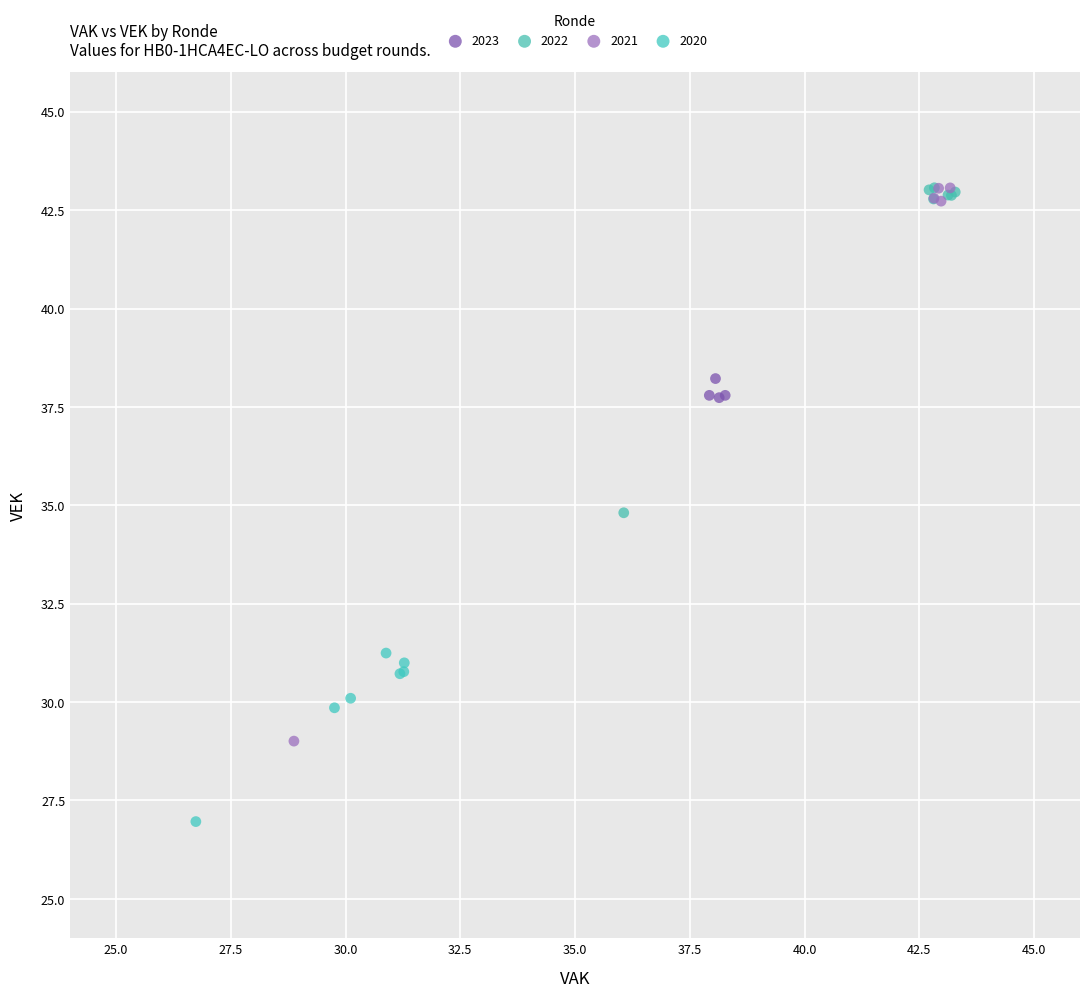

Which series has the largest Y range (max minus min)?

2021